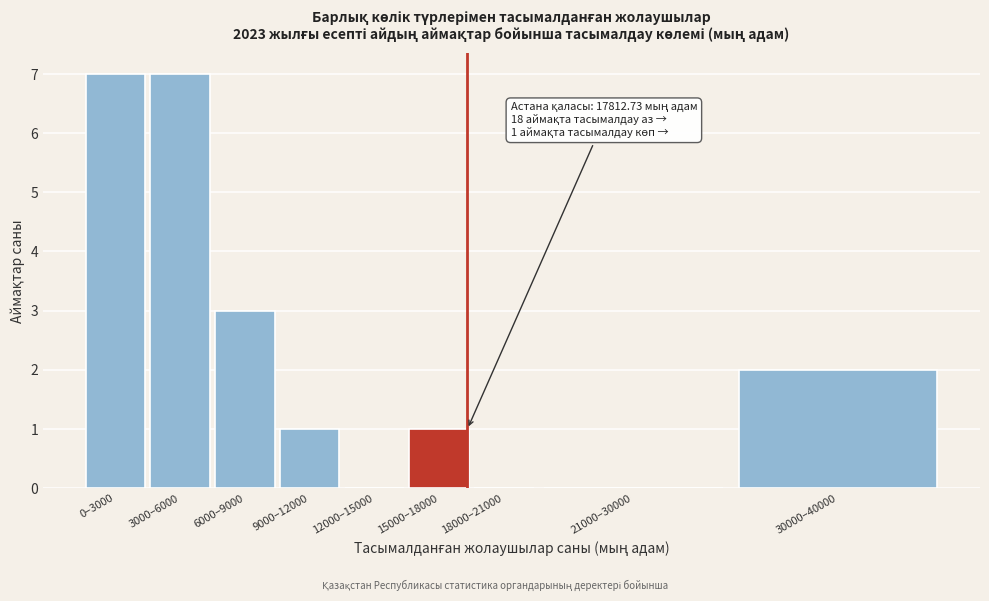

Reading left to right, transcribe all the data shown in this chart.

0–3000=7	3000–6000=7	6000–9000=3	9000–12000=1	12000–15000=0	15000–18000=1	18000–21000=0	21000–30000=0	30000–40000=2